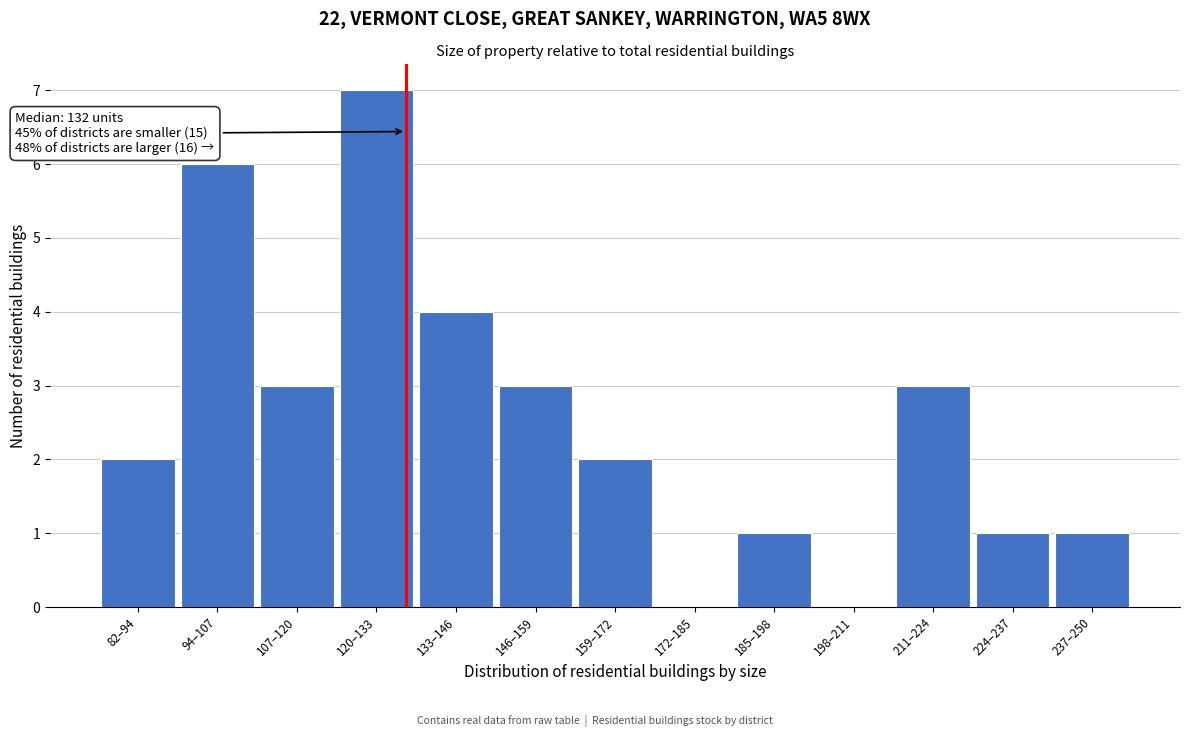

Reading left to right, what are all the values shown in this chart?

82–94=2	94–107=6	107–120=3	120–133=7	133–146=4	146–159=3	159–172=2	172–185=0	185–198=1	198–211=0	211–224=3	224–237=1	237–250=1